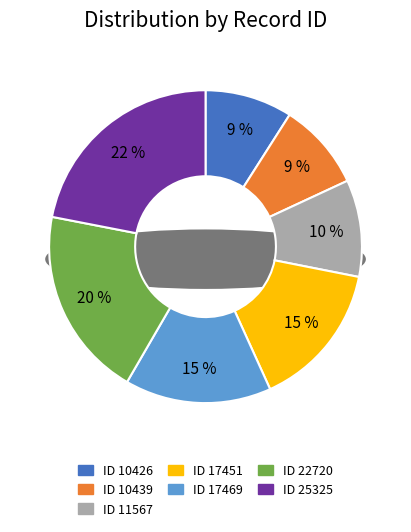

To the nearest percent, what is the average slice percentage?

14%